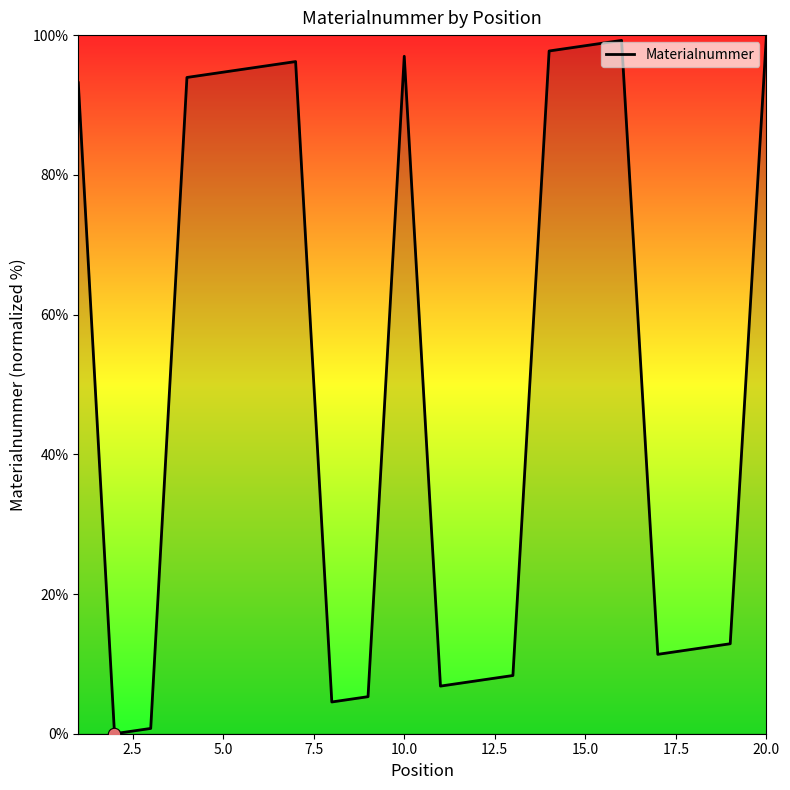

What is the greatest value displayed?

100.0